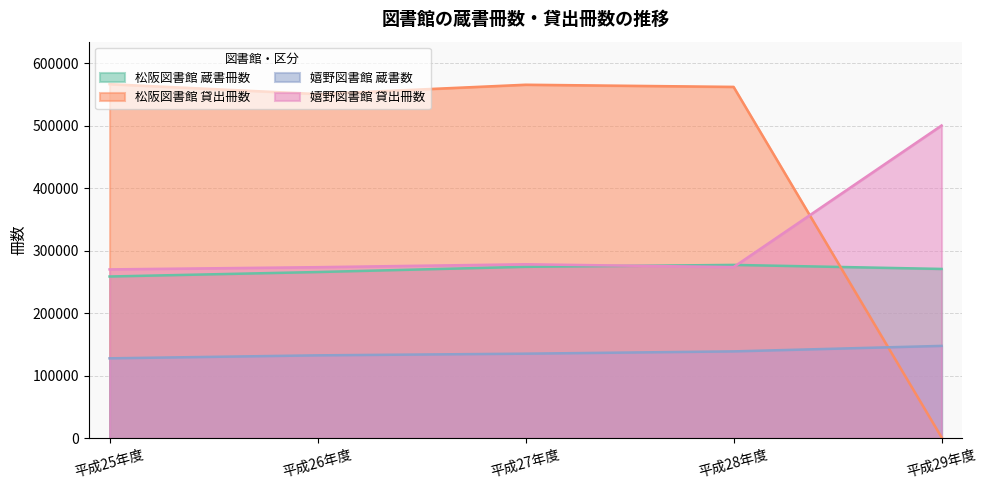

What is the difference between the maximum and second lowest values in the 嬉野図書館 蔵書数 series?

15092